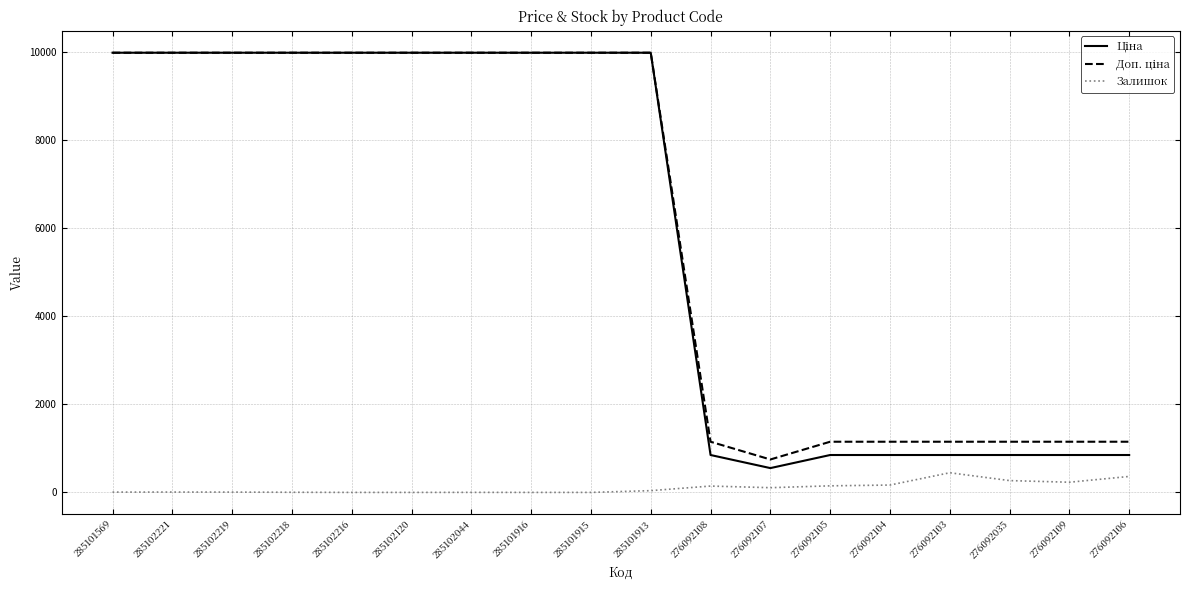

What is the total value across all series at 285102216?

19950.0